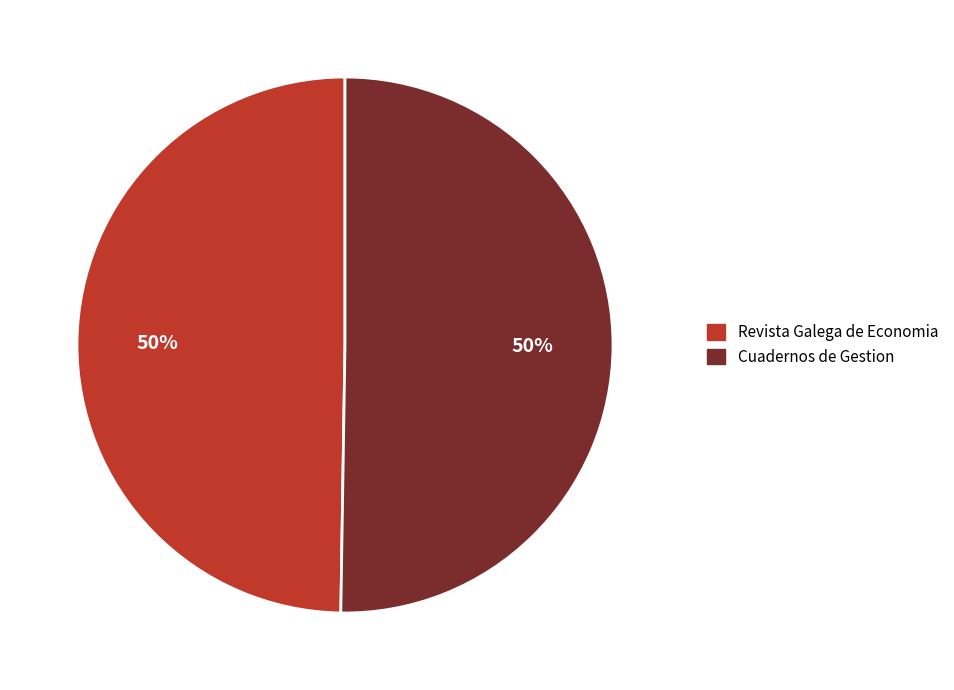

To the nearest percent, what is the combined percentage of Cuadernos de Gestion and Revista Galega de Economia?

100%